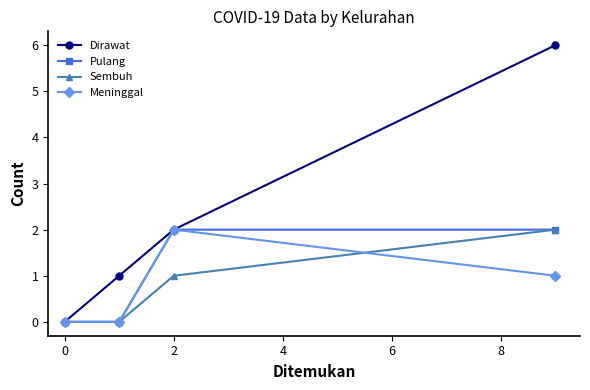

What is the average value of the Pulang series?

1